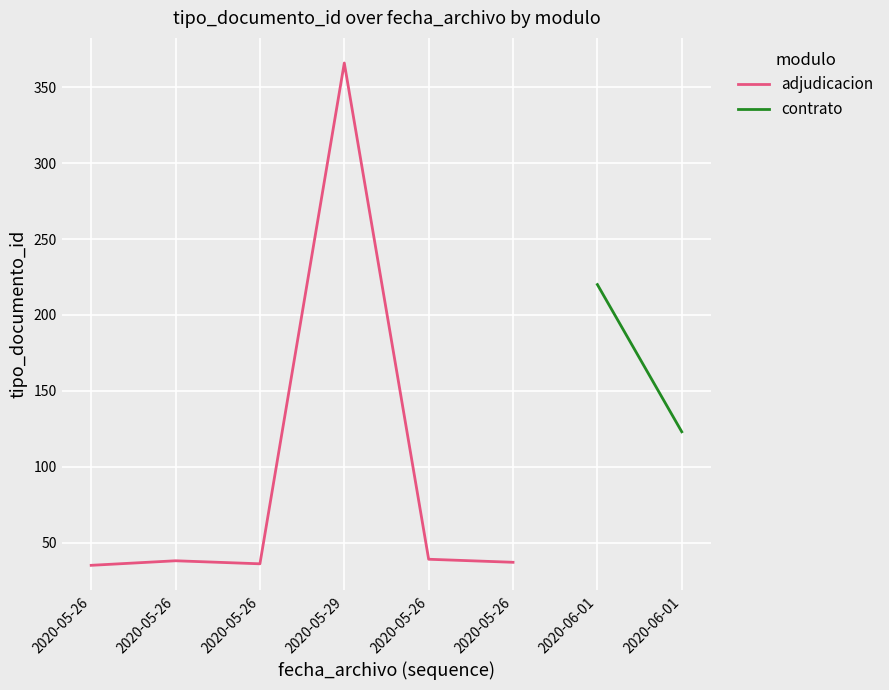

Reading right to left, transcribe all the data shown in this chart.

2020-05-26=37	2020-05-26=39	2020-05-29=366	2020-05-26=36	2020-05-26=38	2020-05-26=35